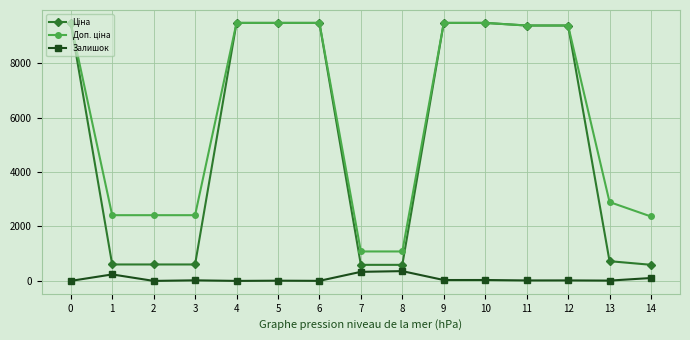

Does the chart have visible grid lines?

Yes